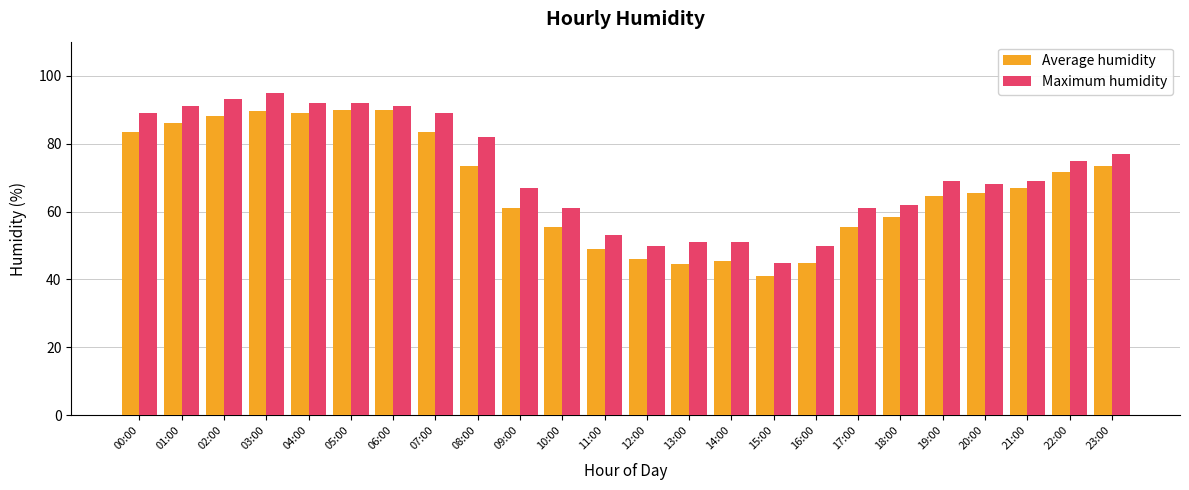

Reading left to right, transcribe all the data shown in this chart.

Average humidity: 00:00=83.5	01:00=86.0	02:00=88.0	03:00=89.5	04:00=89.0	05:00=90.0	06:00=90.0	07:00=83.5	08:00=73.5	09:00=61.0	10:00=55.5	11:00=49.0	12:00=46.0	13:00=44.5	14:00=45.5	15:00=41.0	16:00=45.0	17:00=55.5	18:00=58.5	19:00=64.5	20:00=65.5	21:00=67.0	22:00=71.5	23:00=73.5
Maximum humidity: 00:00=89.0	01:00=91.0	02:00=93.0	03:00=95.0	04:00=92.0	05:00=92.0	06:00=91.0	07:00=89.0	08:00=82.0	09:00=67.0	10:00=61.0	11:00=53.0	12:00=50.0	13:00=51.0	14:00=51.0	15:00=45.0	16:00=50.0	17:00=61.0	18:00=62.0	19:00=69.0	20:00=68.0	21:00=69.0	22:00=75.0	23:00=77.0